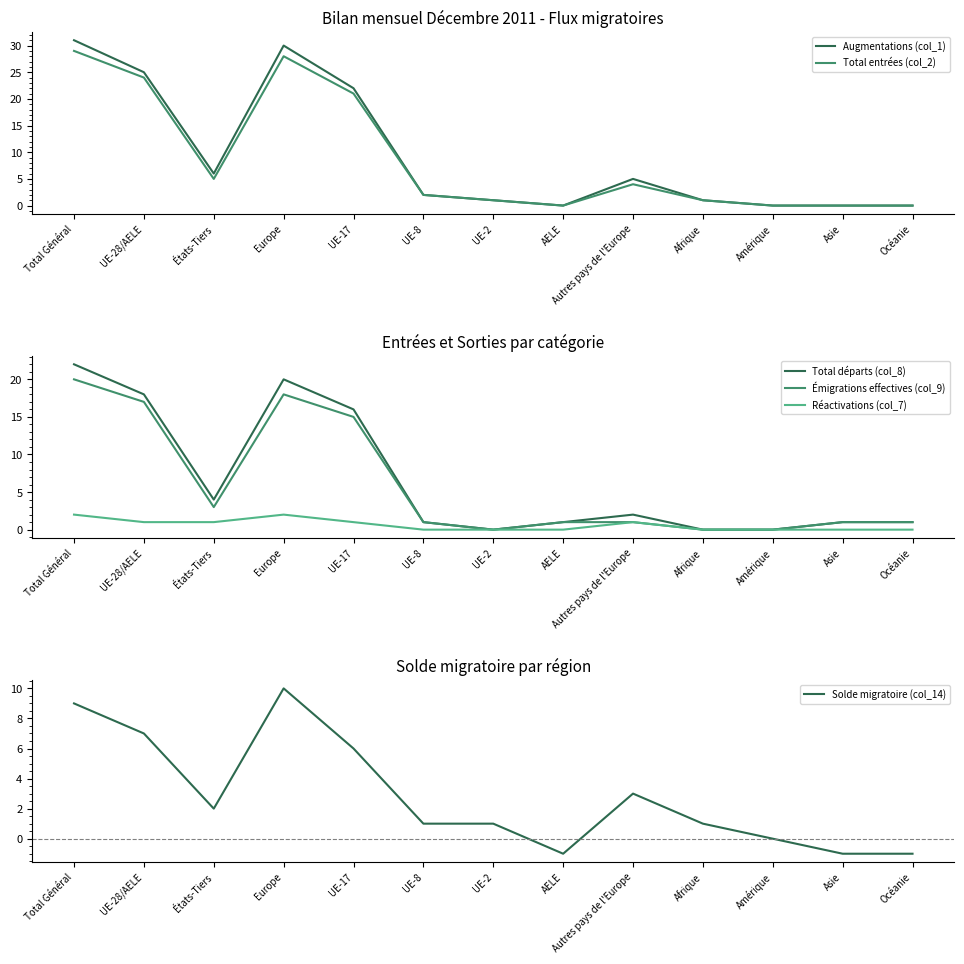

Between Océanie and Europe, which is larger?

Europe